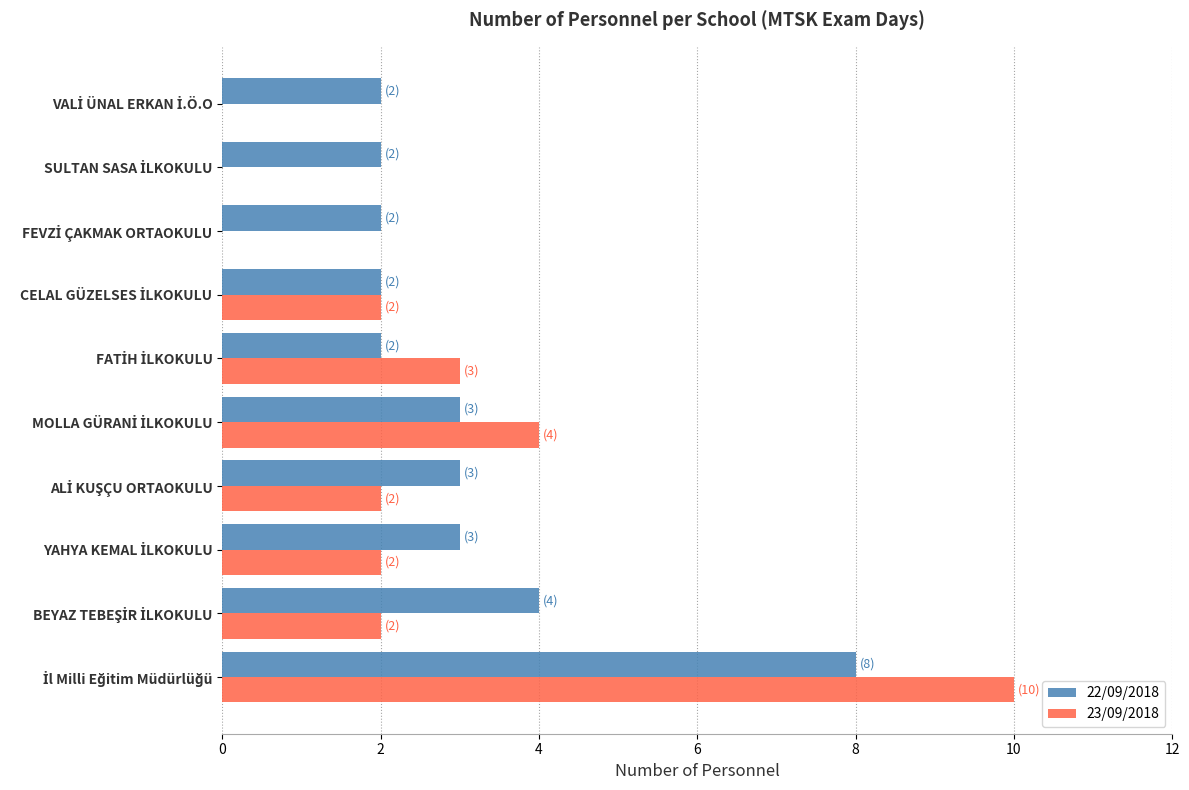

What is the greatest value displayed?

10